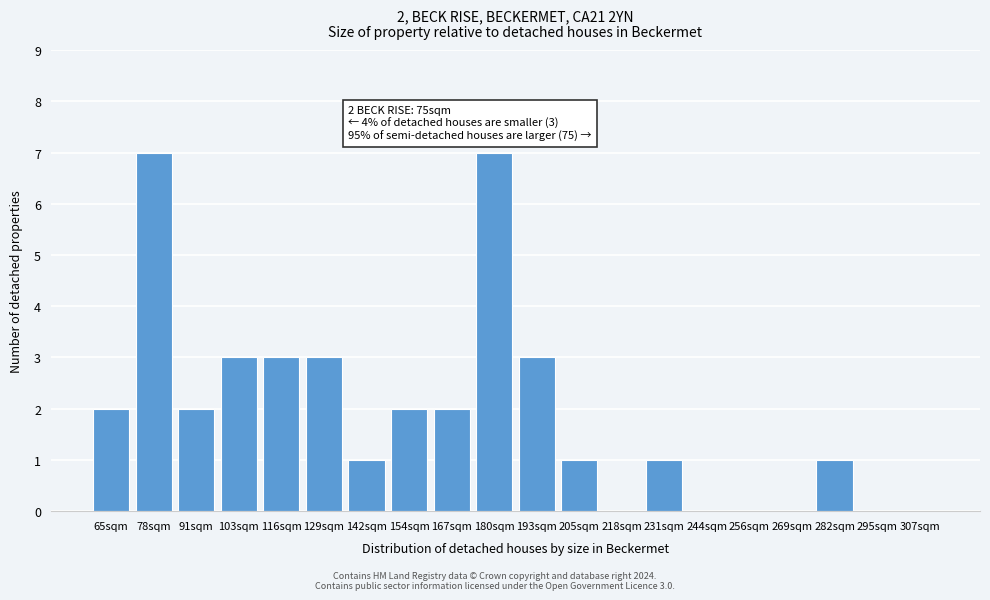

Reading left to right, list all the values displayed in this chart.

65sqm=2	78sqm=7	91sqm=2	103sqm=3	116sqm=3	129sqm=3	142sqm=1	154sqm=2	167sqm=2	180sqm=7	193sqm=3	205sqm=1	218sqm=0	231sqm=1	244sqm=0	256sqm=0	269sqm=0	282sqm=1	295sqm=0	307sqm=0